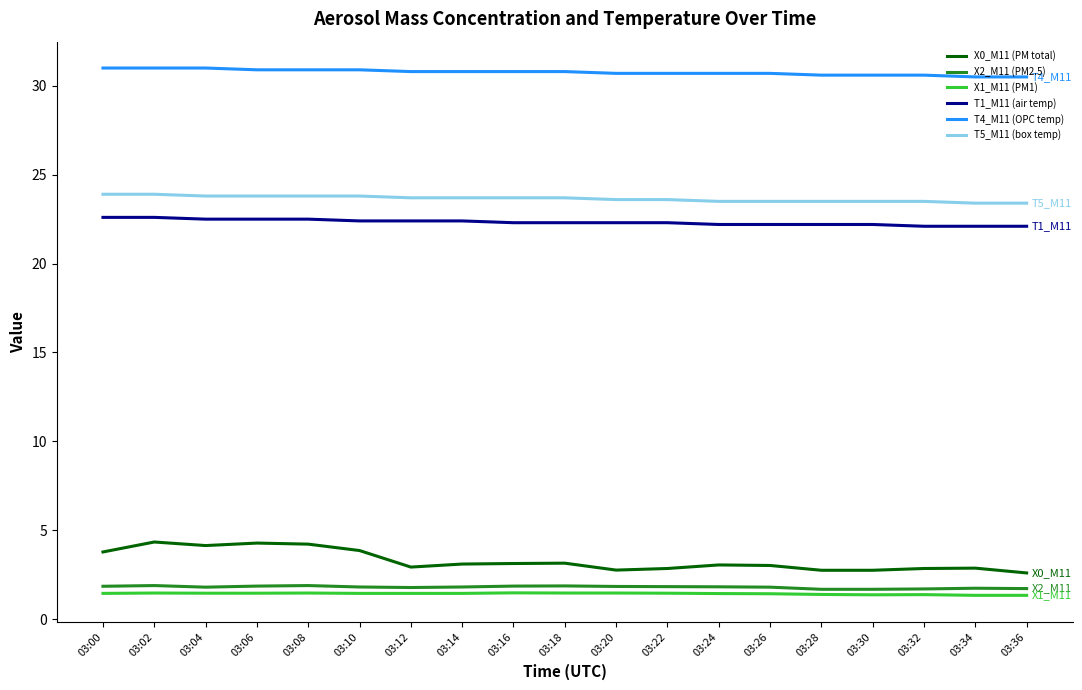

True or false: T5_M11 (box temp) and X0_M11 (PM total) intersect in this chart.

False